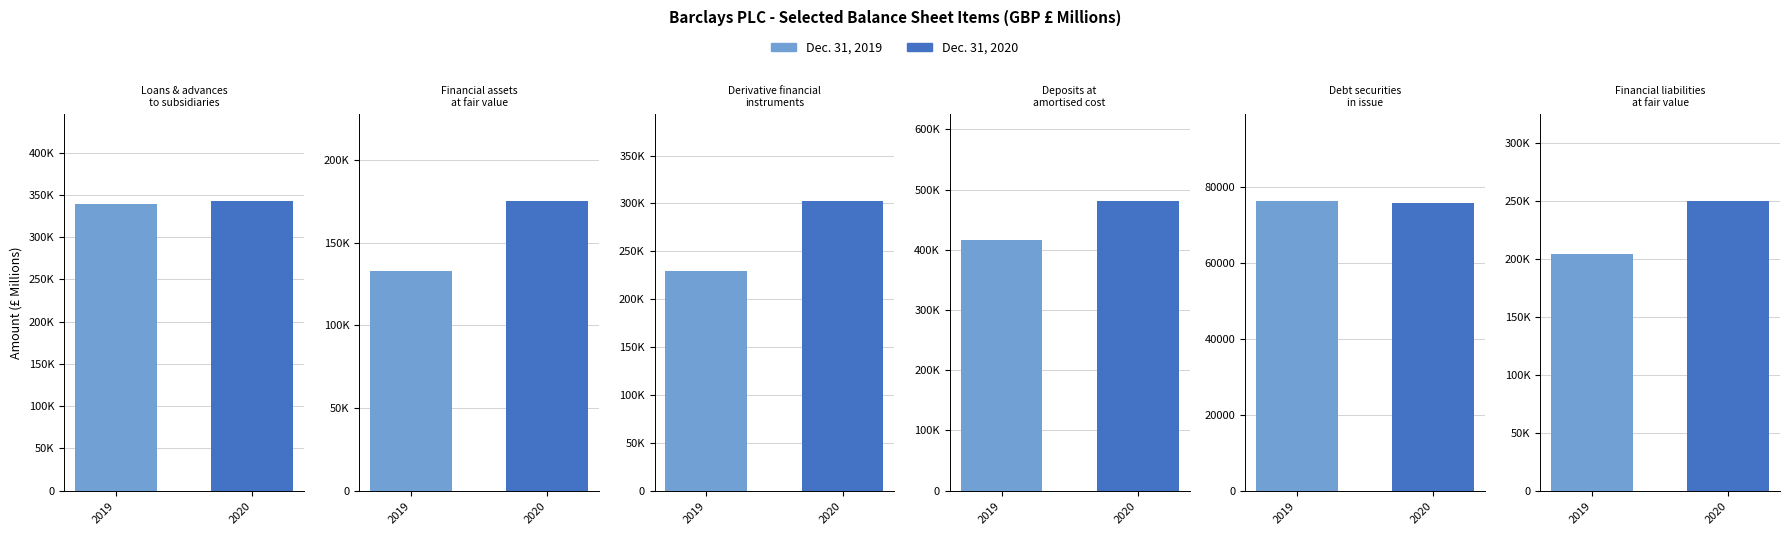

List the labels in order of Dec. 31, 2019 value, smallest first.

Debt securities
in issue, Financial assets
at fair value, Financial liabilities
at fair value, Derivative financial
instruments, Loans & advances
to subsidiaries, Deposits at
amortised cost